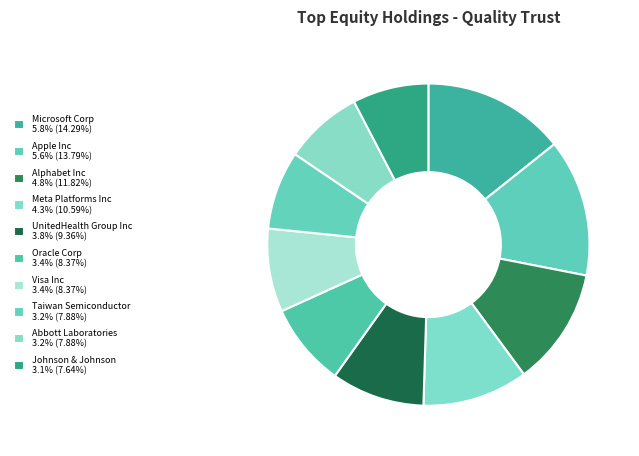

To the nearest percent, what is the difference between the largest and smallest slice percentages?

7%